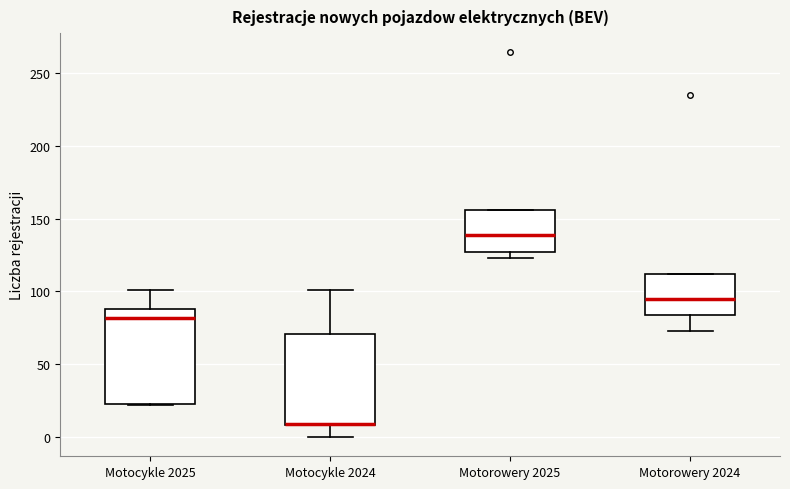

Reading left to right, transcribe this box plot: for each box, give where its median line is, the range the box spans, and where its two whiskers end, as read against the y-axis. The values are not printed on the chart, so give them approximately, as read against the axis.

Motocykle 2025: median 80, box 25 to 90, whiskers 20 to 100
Motocykle 2024: median 10 (drawn on the box's lower edge), box 10 to 70, whiskers 0 to 100
Motorowery 2025: median 140, box 125 to 155, whiskers 125 (just below the box's lower edge) to 155
Motorowery 2024: median 95, box 85 to 110, whiskers 75 to 110